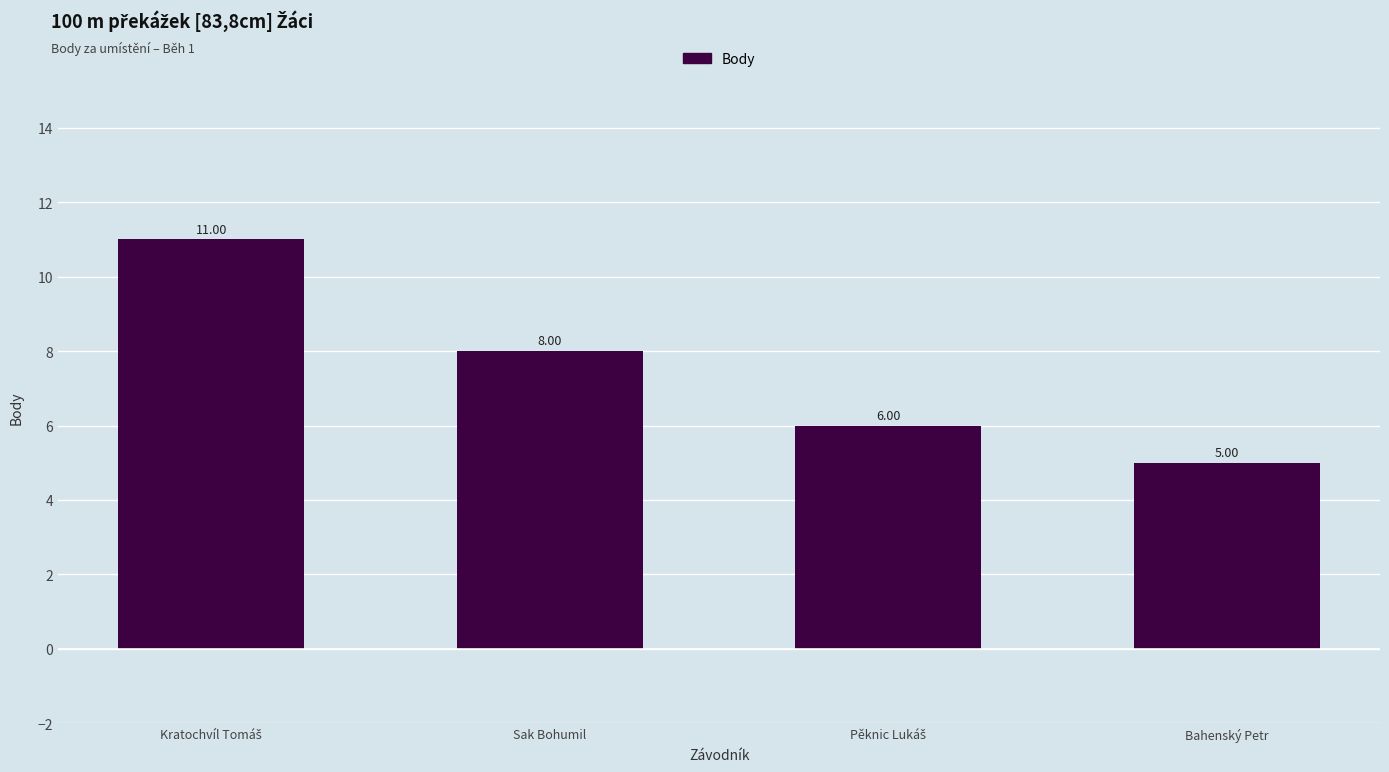

What is the label of the 2nd bar from the left?

Sak Bohumil